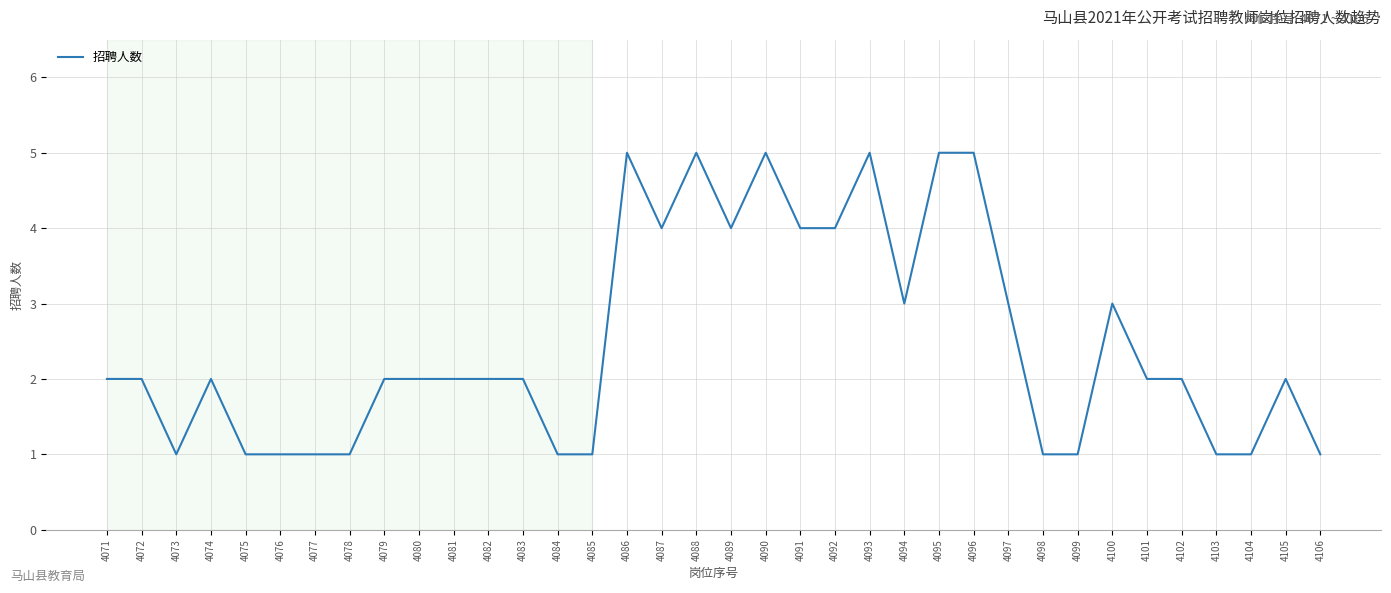

Approximately how many times larger is the value at 4097 compared to 4098?

3.0